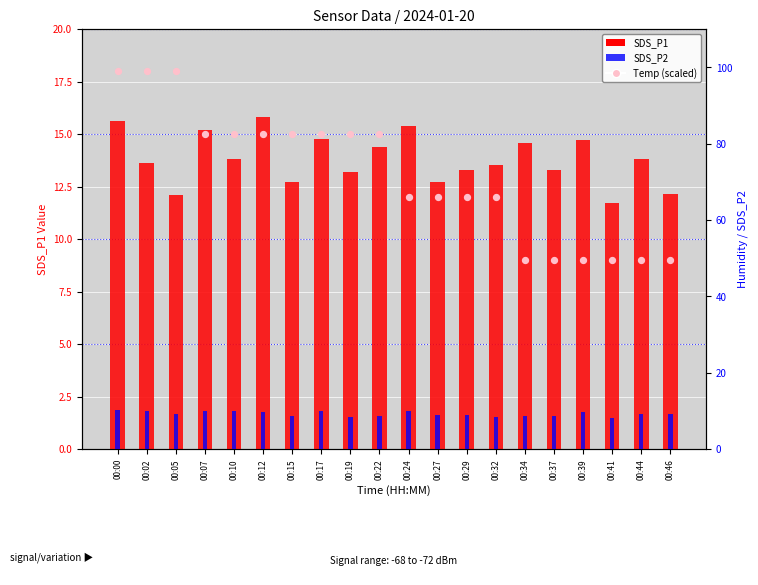

At which category is the sum across all series the highest?

00:00